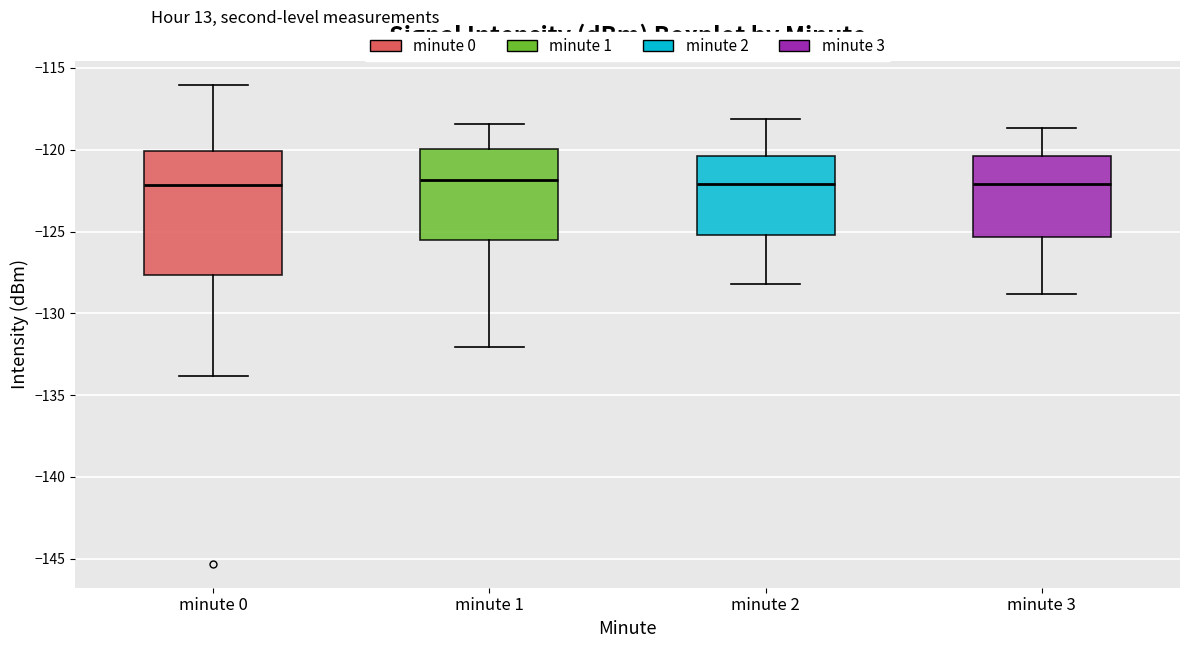

Reading left to right, read every box against the y-axis: the position of its median line, the range the box covers, and the ends of its whiskers. The values are not printed on the chart, so give them approximately, as read against the axis.

minute 0: median -122.0, box -127.5 to -120.0, whiskers -134.0 to -116.0
minute 1: median -122.0, box -125.5 to -120.0, whiskers -132.0 to -118.5
minute 2: median -122.0, box -125.0 to -120.5, whiskers -128.0 to -118.0
minute 3: median -122.0, box -125.5 to -120.5, whiskers -129.0 to -118.5